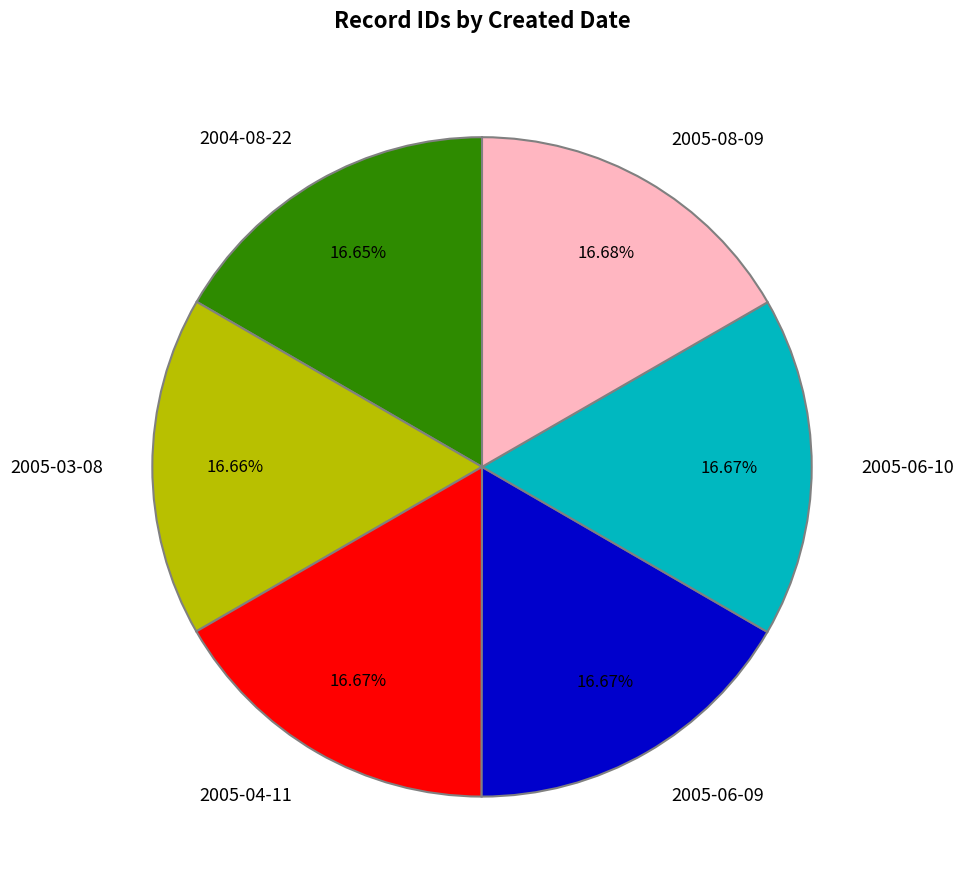

Does 2005-03-08 represent more than half of the total?

No